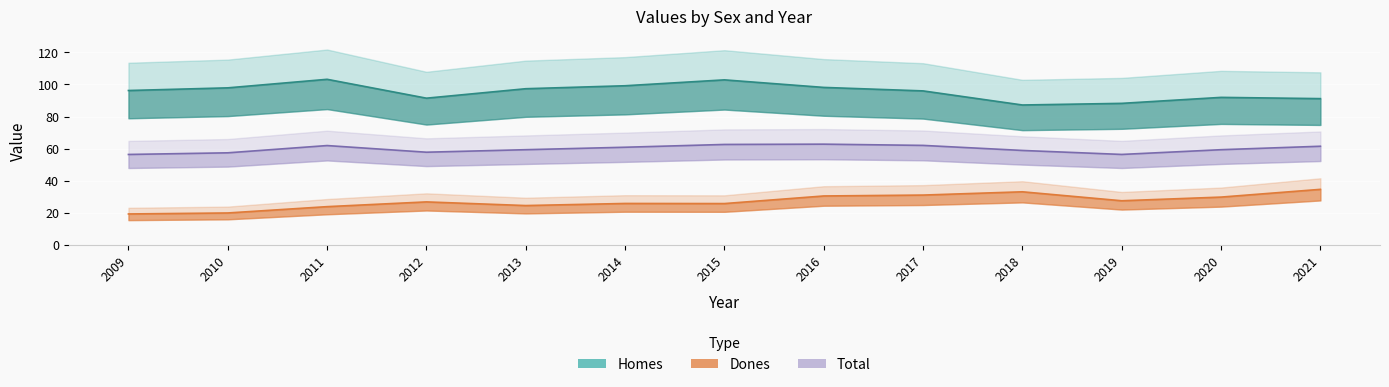

Reading left to right, transcribe all the data shown in this chart.

Homes: 2009=96.2	2010=97.9	2011=103.2	2012=91.4	2013=97.3	2014=99.2	2015=102.9	2016=98.2	2017=96.0	2018=87.2	2019=88.2	2020=91.9	2021=91.2
Dones: 2009=19.2	2010=19.9	2011=23.8	2012=26.8	2013=24.5	2014=25.8	2015=25.7	2016=30.4	2017=31.0	2018=33.0	2019=27.5	2020=29.8	2021=34.6
Total: 2009=56.3	2010=57.4	2011=61.9	2012=57.7	2013=59.3	2014=60.8	2015=62.6	2016=62.8	2017=62.0	2018=58.8	2019=56.4	2020=59.3	2021=61.5